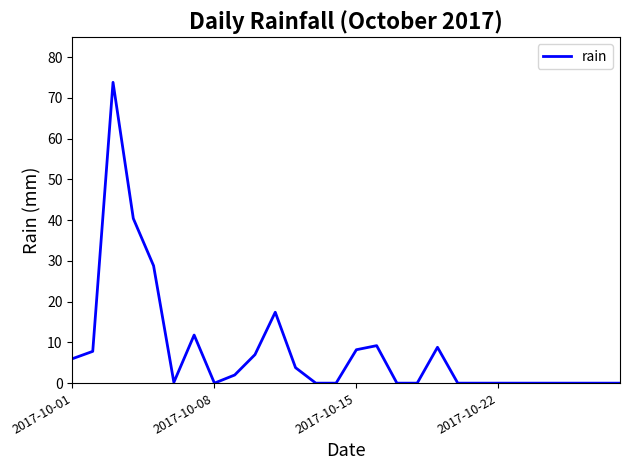

What is the difference between the maximum and minimum values?

73.8